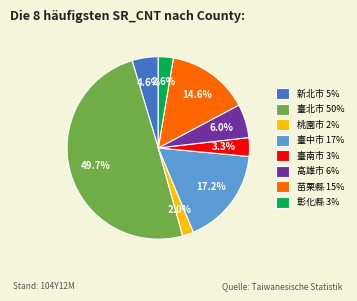

Rank the categories by value from highest to lowest.

臺北市, 臺中市, 苗栗縣, 高雄市, 新北市, 臺南市, 彰化縣, 桃園市